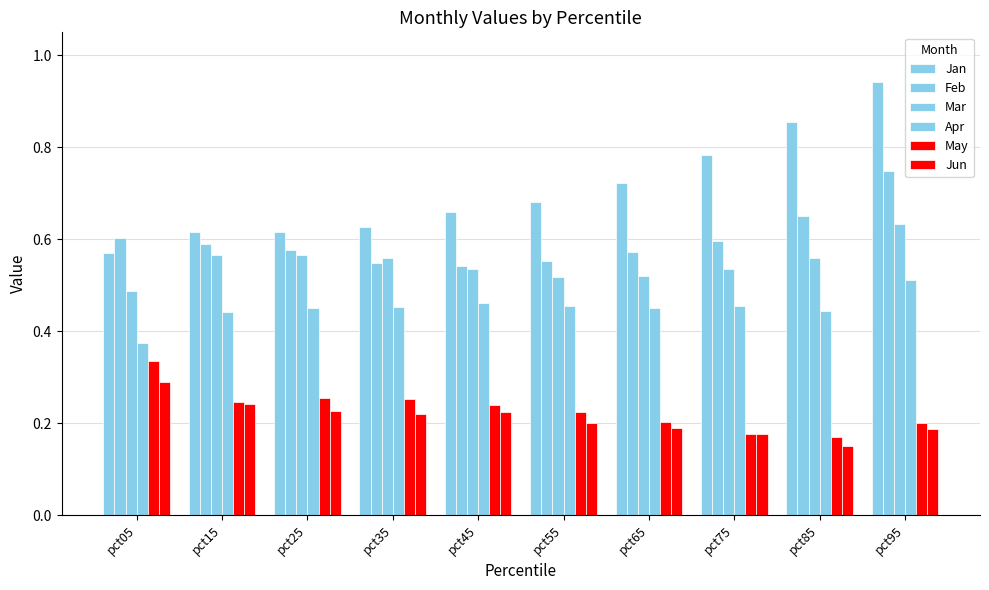

What is the minimum value for Mar?

0.5